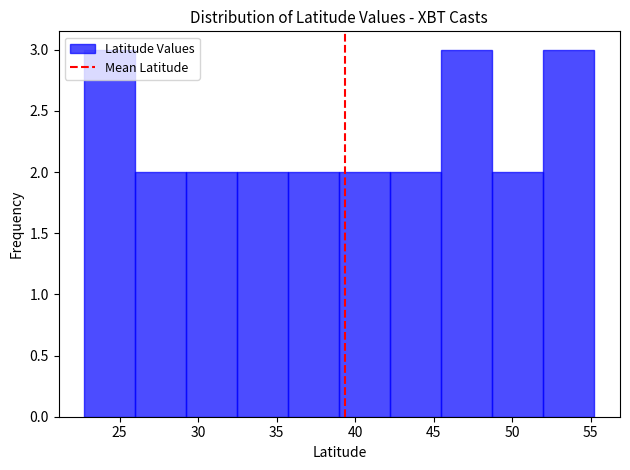

Reading left to right, list every bar in this chart as the range it spans on the x-axis followed by its height. Neither the bar edges nor the heights are printed on the chart, so give them approximately, as read against the axes.

22.5 to 26.0: 3
26.0 to 29.0: 2
29.0 to 32.5: 2
32.5 to 35.5: 2
35.5 to 39.0: 2
39.0 to 42.0: 2
42.0 to 45.5: 2
45.5 to 48.5: 3
48.5 to 52.0: 2
52.0 to 55.5: 3